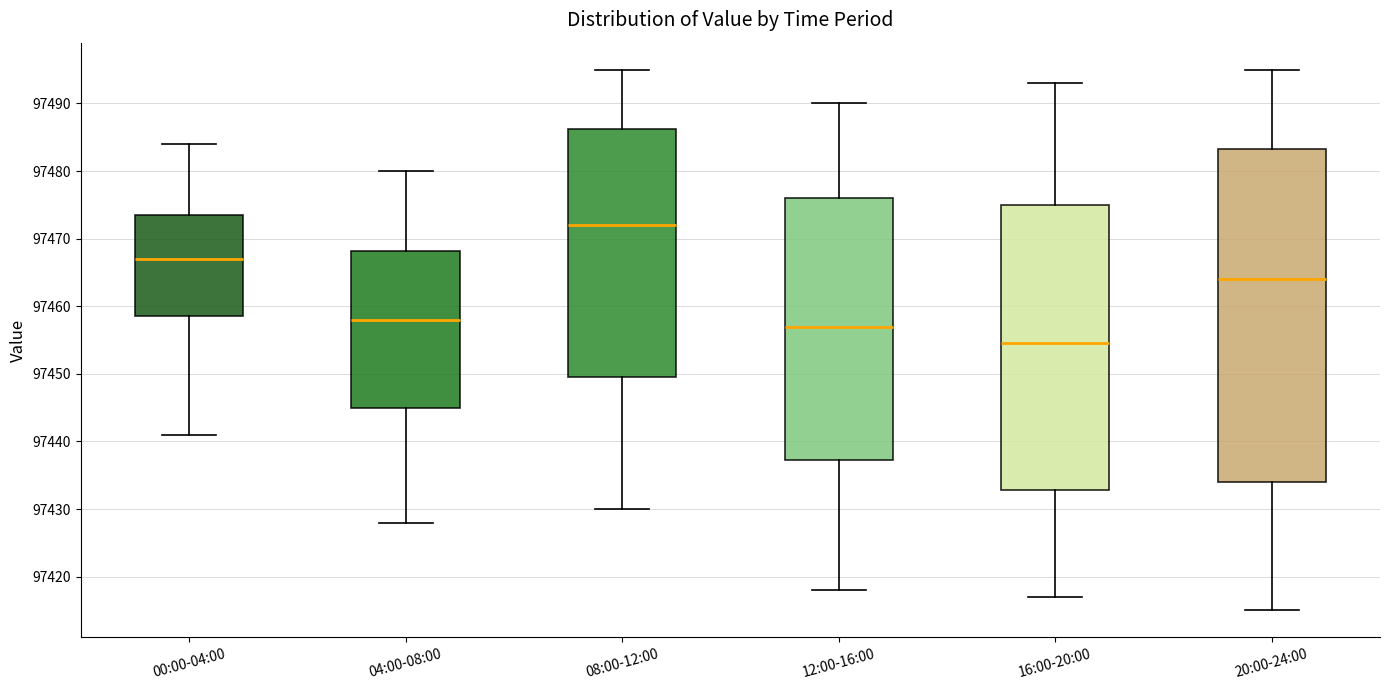

Reading left to right, transcribe this box plot: for each box, give where its median line is, the range the box spans, and where its two whiskers end, as read against the y-axis. The values are not printed on the chart, so give them approximately, as read against the axis.

00:00-04:00: median 97467, box 97459 to 97474, whiskers 97441 to 97484
04:00-08:00: median 97458, box 97445 to 97468, whiskers 97428 to 97480
08:00-12:00: median 97472, box 97450 to 97486, whiskers 97430 to 97495
12:00-16:00: median 97457, box 97437 to 97476, whiskers 97418 to 97490
16:00-20:00: median 97455, box 97433 to 97475, whiskers 97417 to 97493
20:00-24:00: median 97464, box 97434 to 97483, whiskers 97415 to 97495